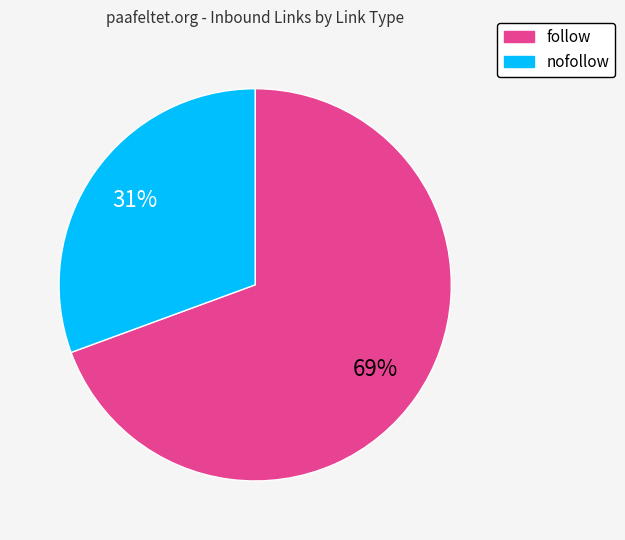

Does any single category account for the majority?

Yes